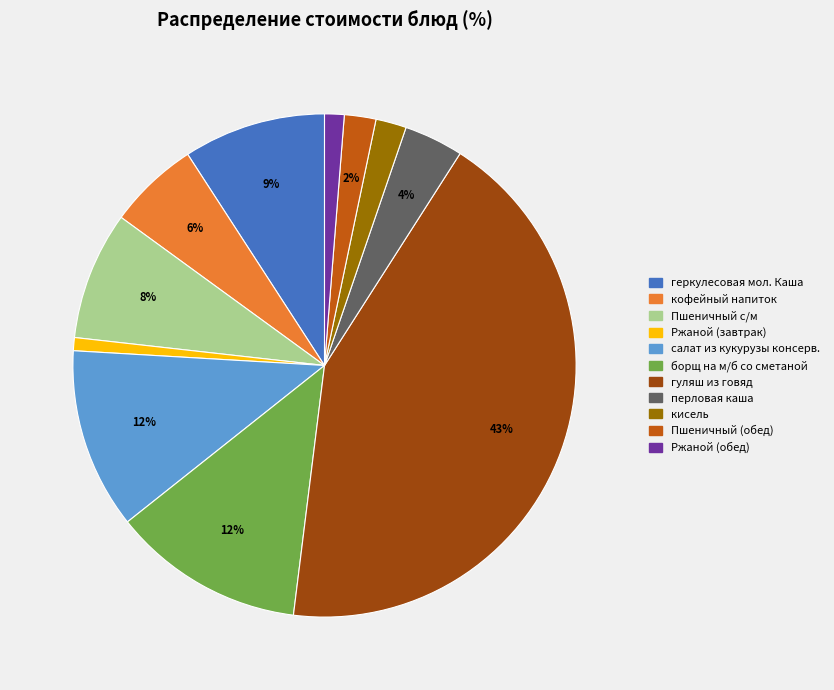

Count the number of slices in the pie.

11